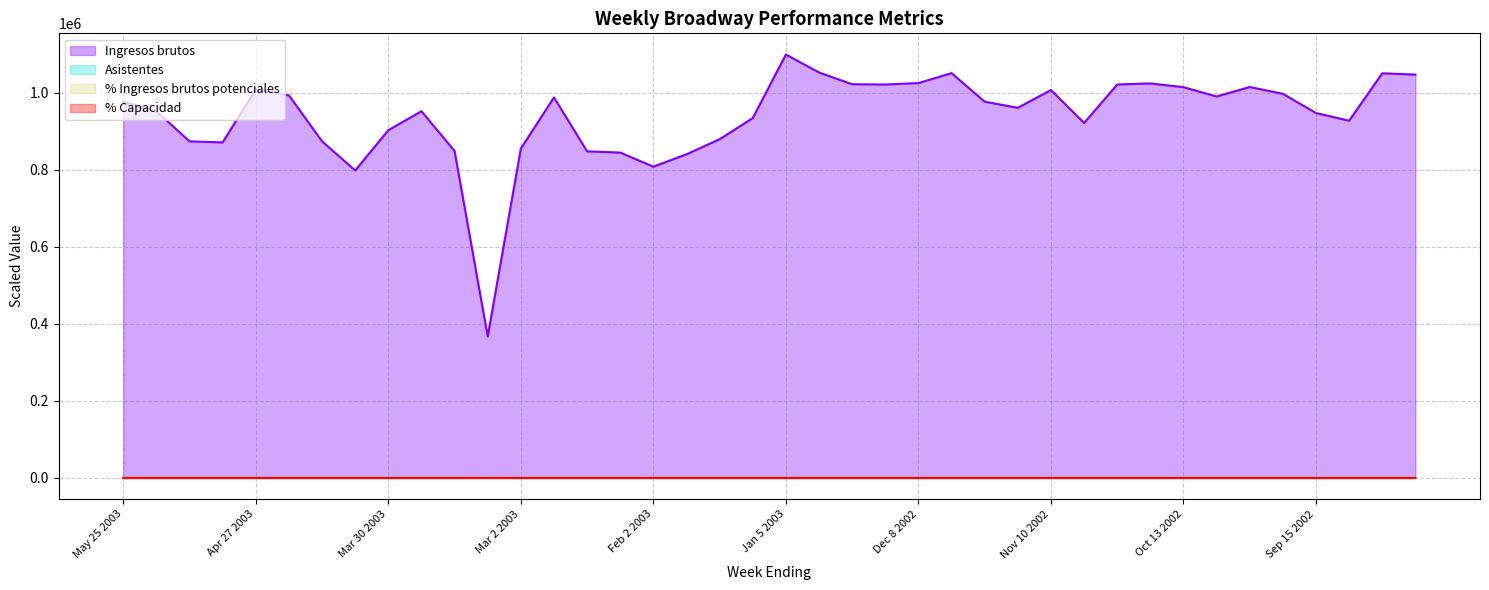

Where is Asistentes nearest to the value 84?

Apr 6 2003